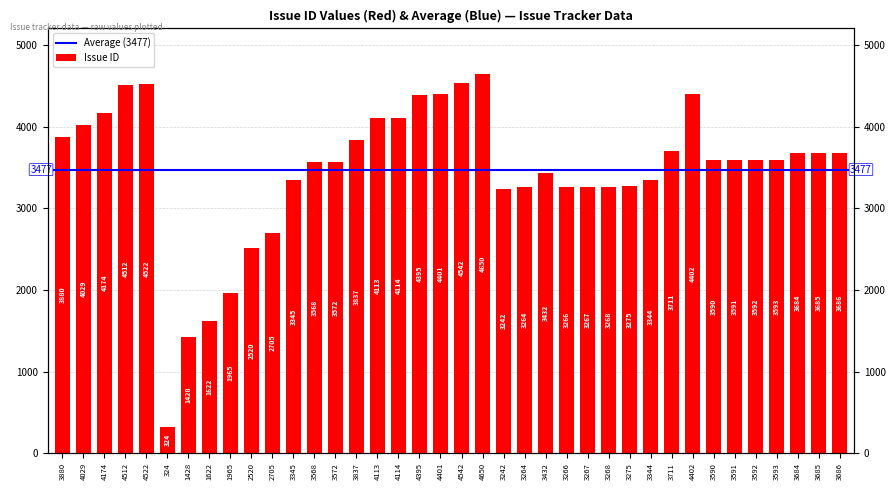

How many categories are shown in the chart?

38